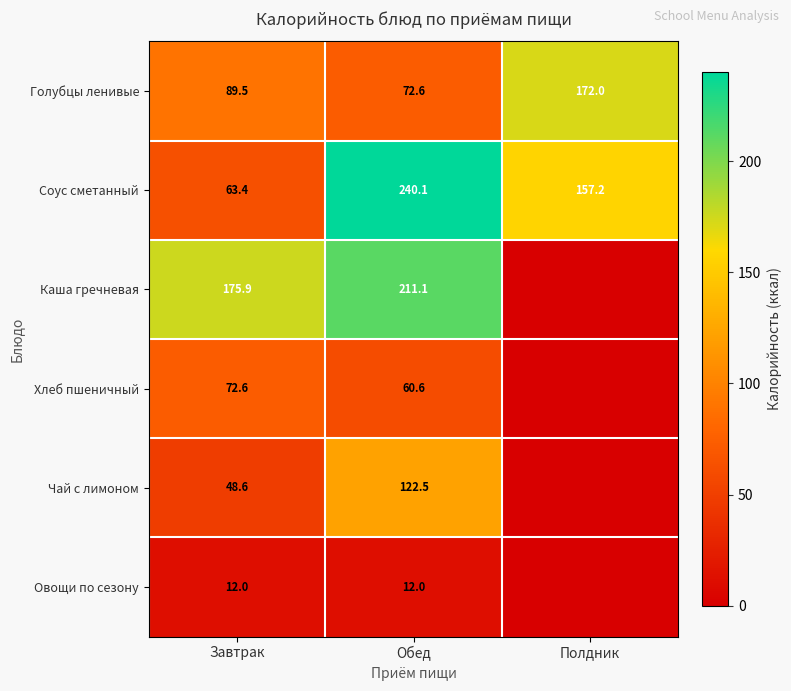

Which category has the lowest value in the Соус сметанный series?

Завтрак